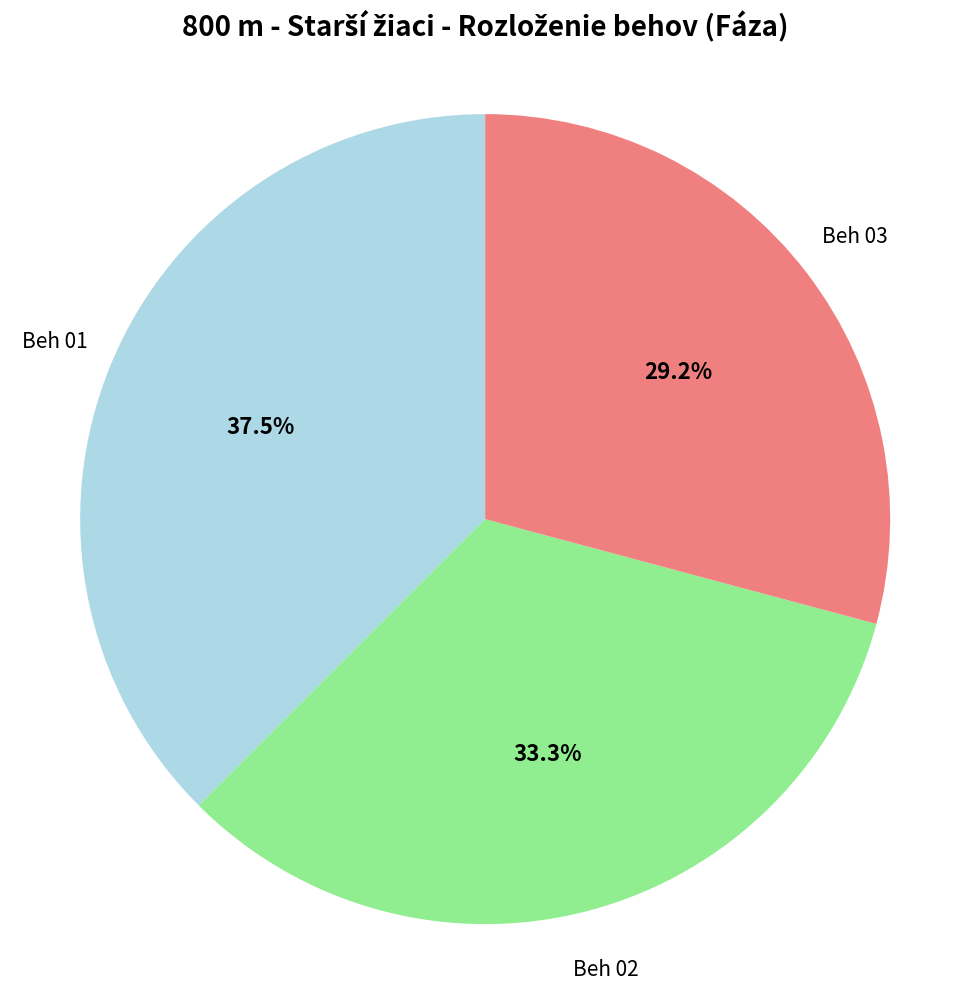

Is there any slice that represents more than half of the pie?

No